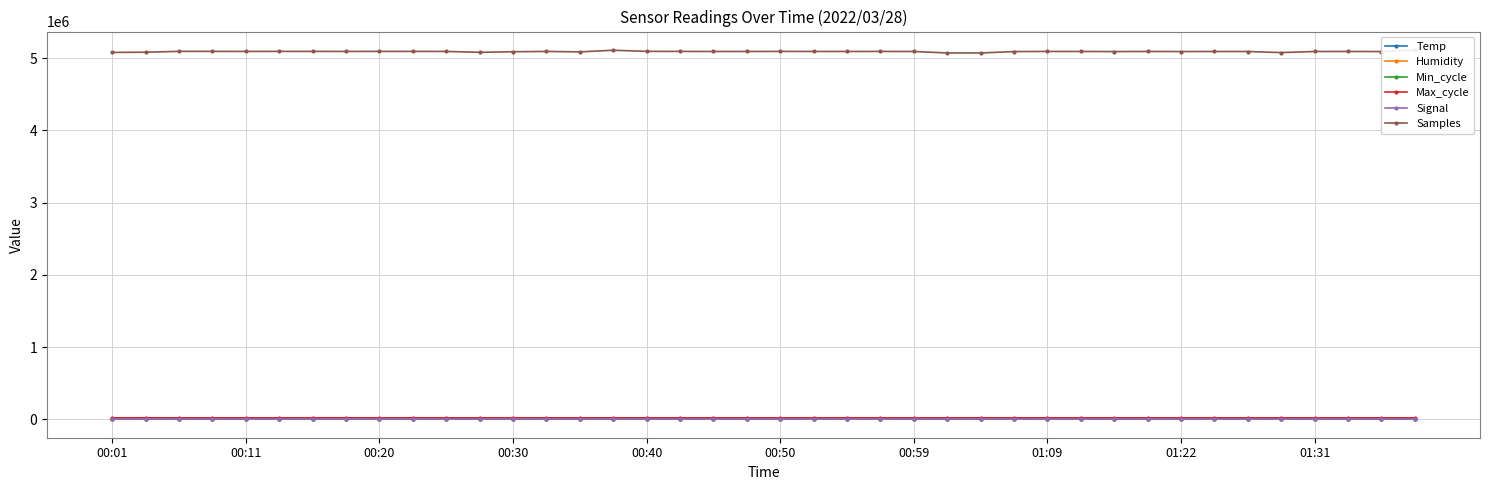

What is the approximate value of Temp at 21?

7.1